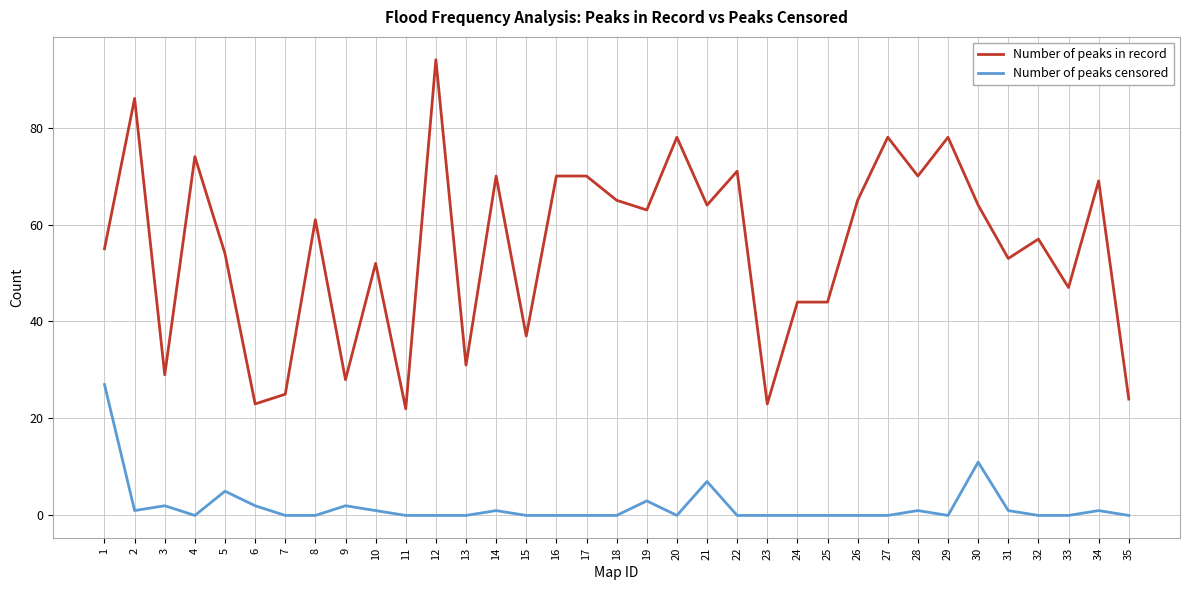

How many lines are shown in the chart?

2